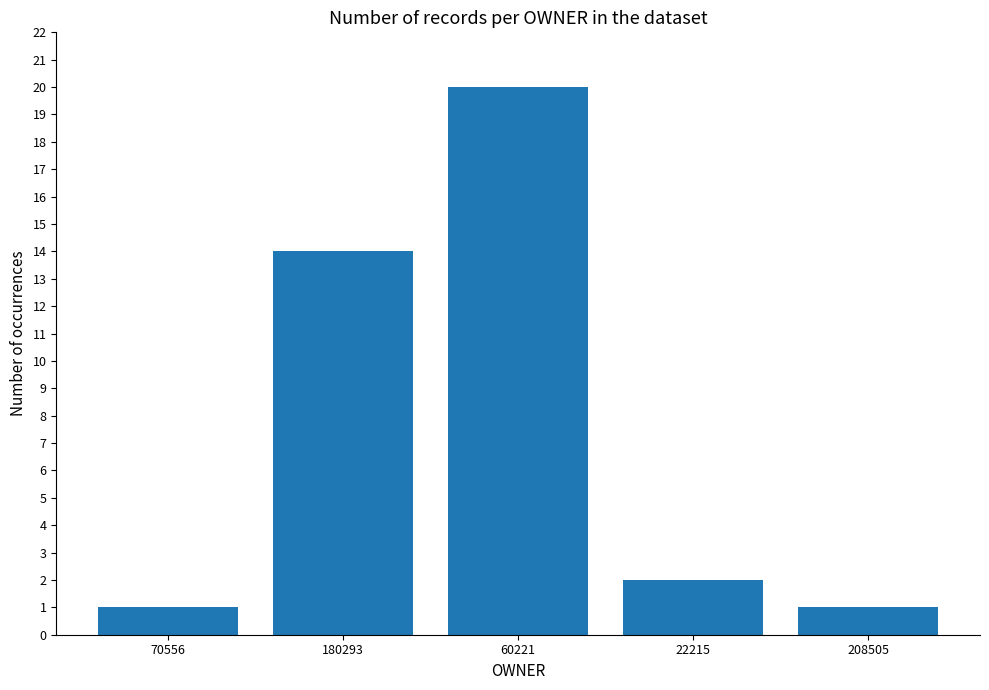

What is the approximate value at 70556?

1